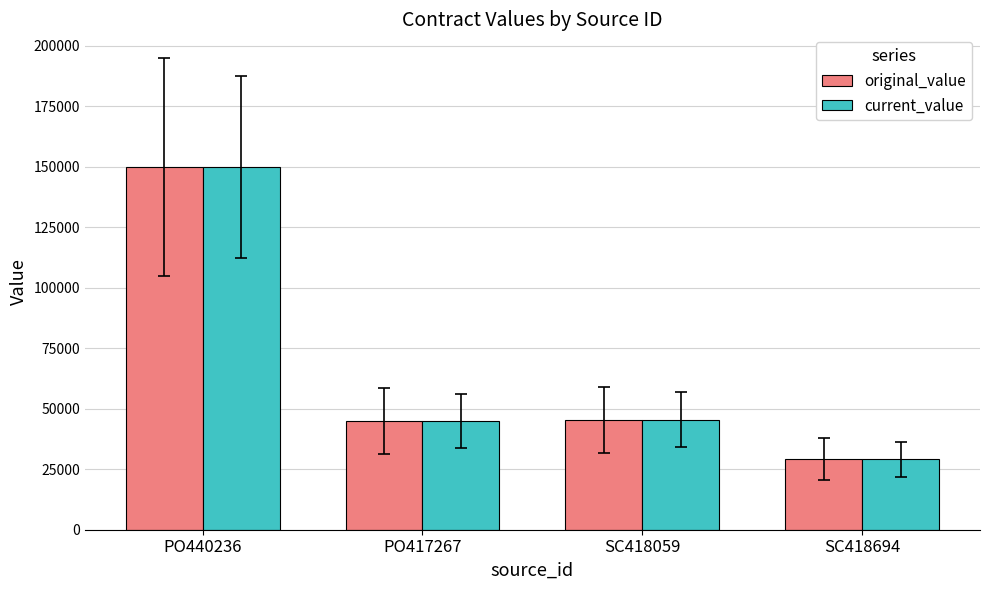

What is the difference between the maximum and minimum values in the current_value series?

120838